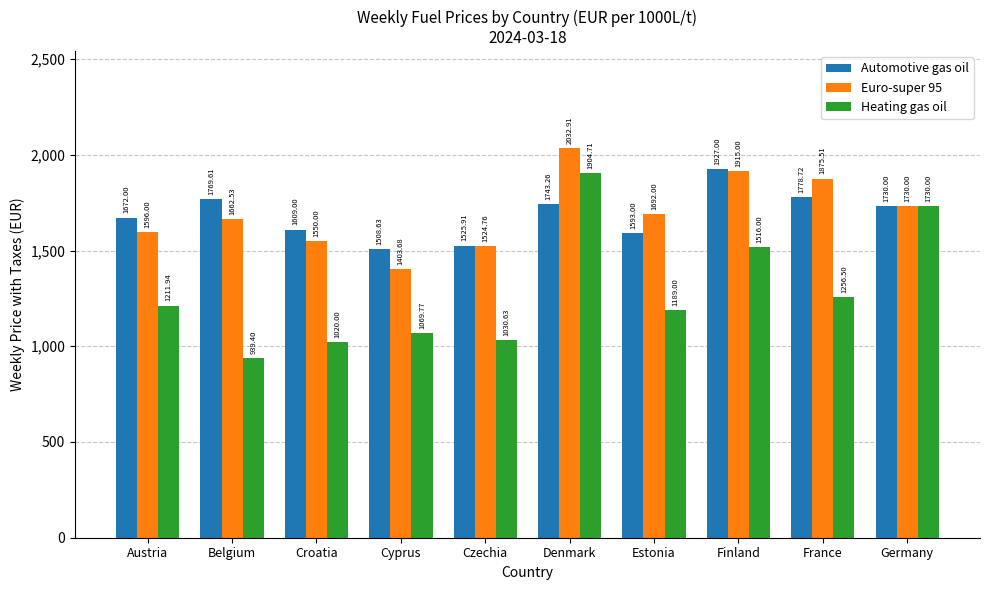

Rank the categories by Heating gas oil value from highest to lowest.

Denmark, Germany, Finland, France, Austria, Estonia, Cyprus, Czechia, Croatia, Belgium